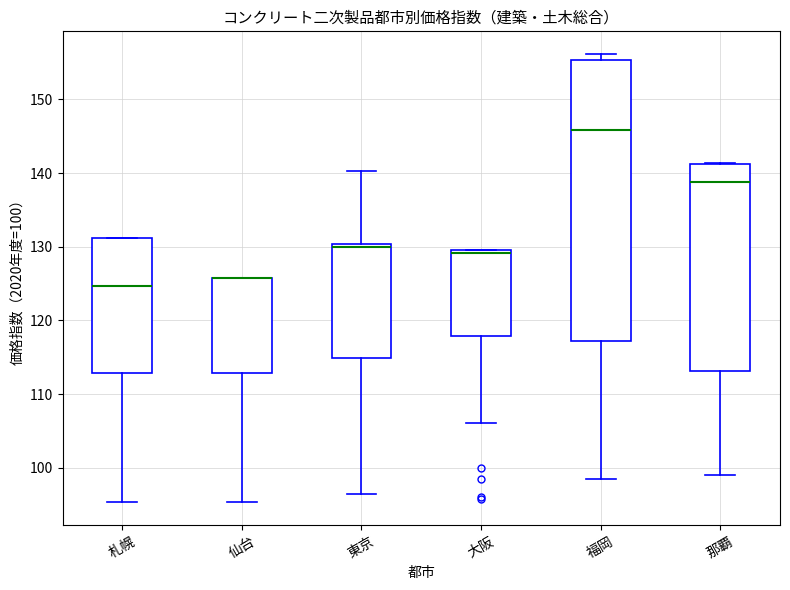

Reading left to right, read every box against the y-axis: the position of its median line, the range the box covers, and the ends of its whiskers. The values are not printed on the chart, so give them approximately, as read against the axis.

札幌: median 125, box 113 to 131, whiskers 95 to 131
仙台: median 126 (drawn on the box's upper edge), box 113 to 126, whiskers 95 to 126
東京: median 130 (just below the box's upper edge), box 115 to 130, whiskers 96 to 140
大阪: median 129, box 118 to 130, whiskers 106 to 130
福岡: median 146, box 117 to 155, whiskers 98 to 156
那覇: median 139, box 113 to 141, whiskers 99 to 141